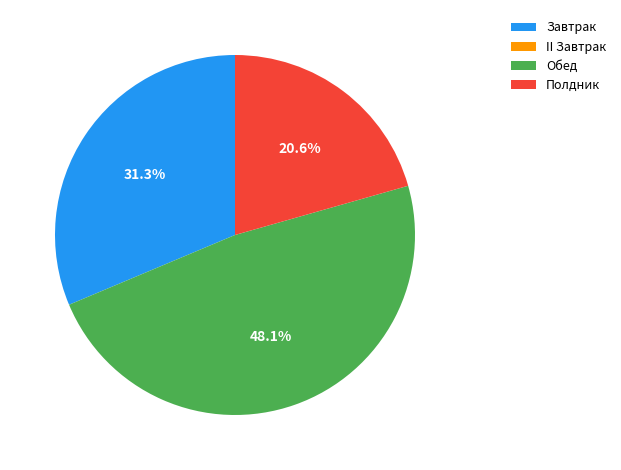

The Завтрак slice represents 31% of the pie. True or false?

True